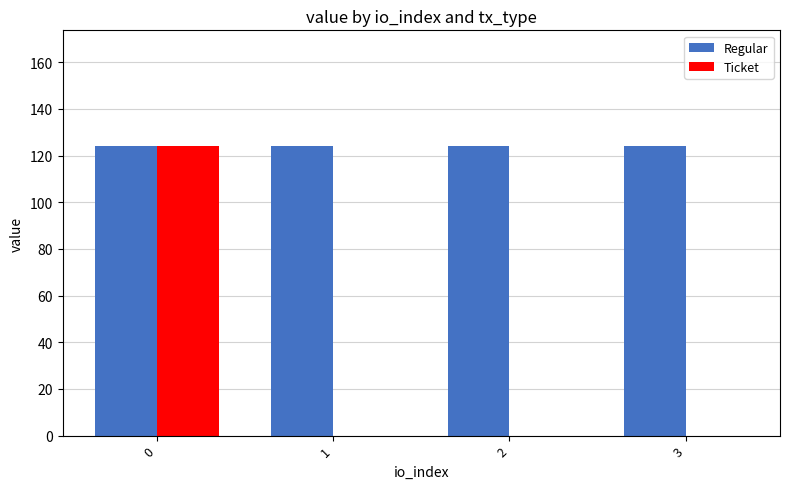

What is the maximum value for Ticket?

124.1